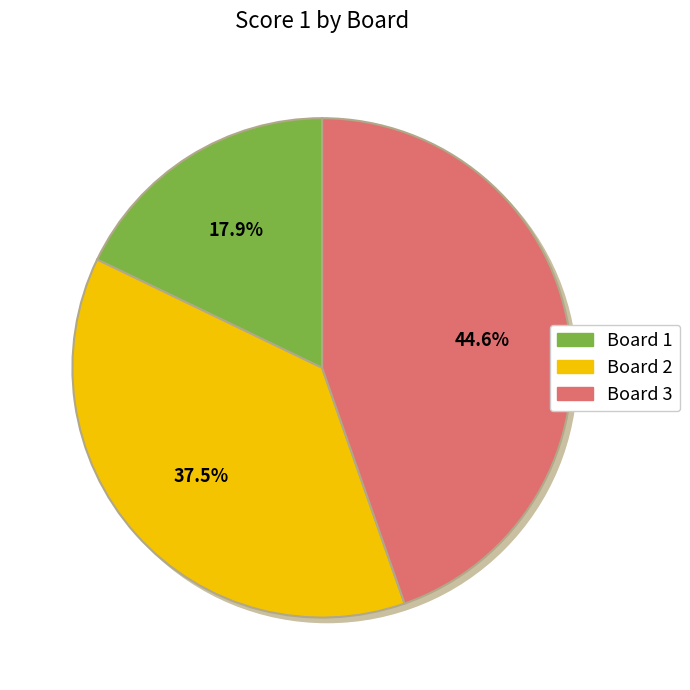

True or false: Board 3 accounts for 38% of the total.

False